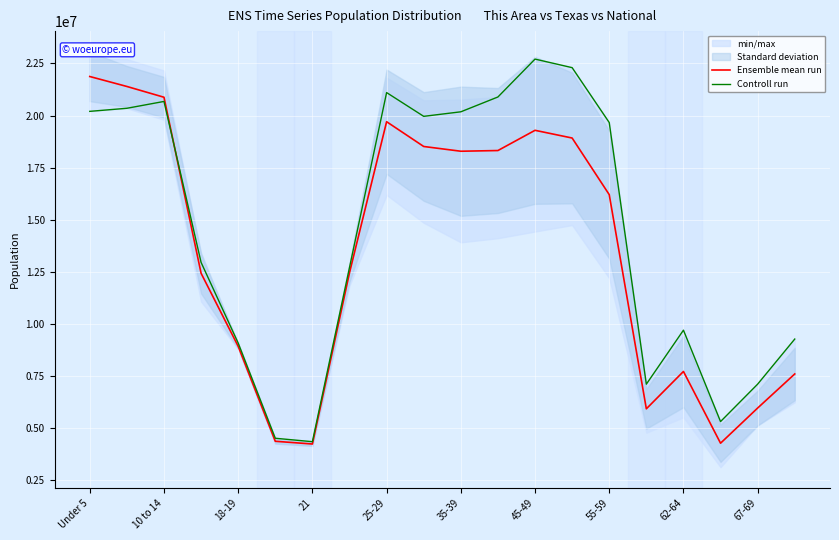

Does the chart display data point markers on the line(s)?

No